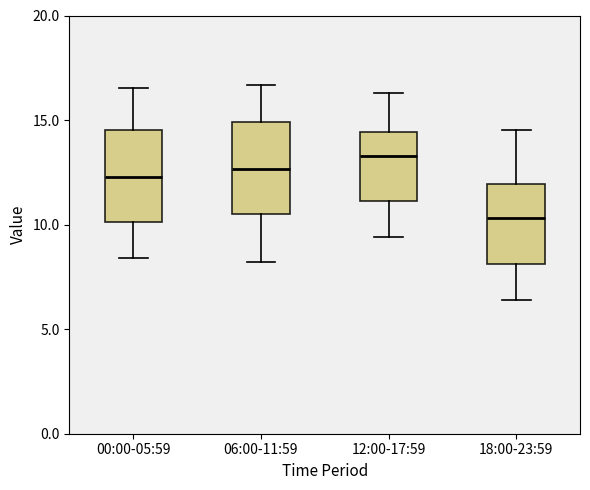

Reading left to right, read every box against the y-axis: the position of its median line, the range the box covers, and the ends of its whiskers. The values are not printed on the chart, so give them approximately, as read against the axis.

00:00-05:59: median 12.5, box 10.0 to 14.5, whiskers 8.5 to 16.5
06:00-11:59: median 12.5, box 10.5 to 15.0, whiskers 8.0 to 16.5
12:00-17:59: median 13.5, box 11.0 to 14.5, whiskers 9.5 to 16.5
18:00-23:59: median 10.5, box 8.0 to 12.0, whiskers 6.5 to 14.5